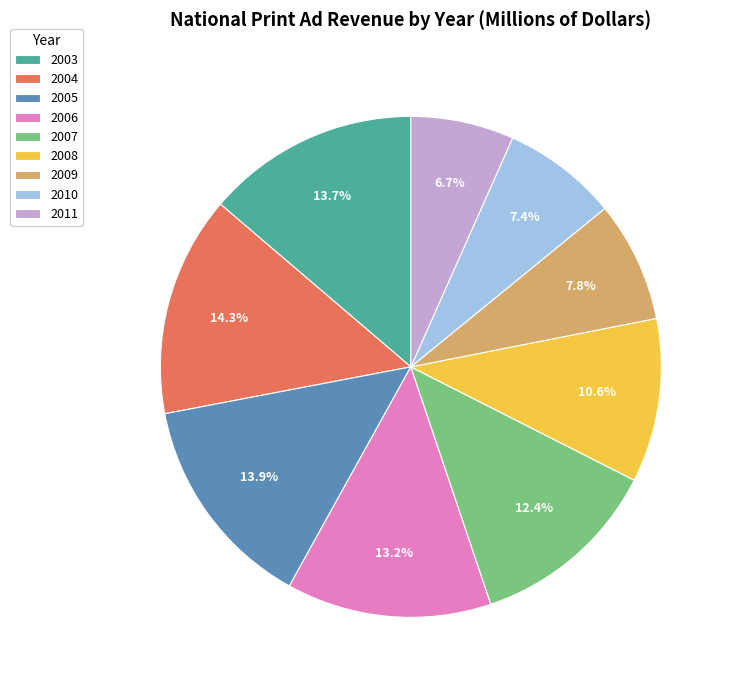

What is the smallest slice in the pie chart?

2011